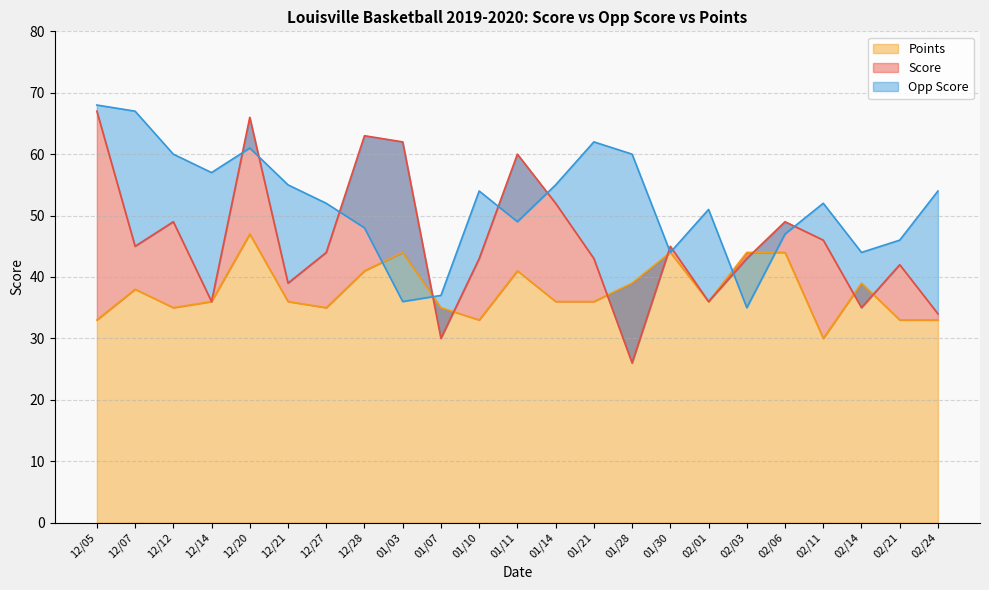

What is the label of the 21st point from the right?

12/12